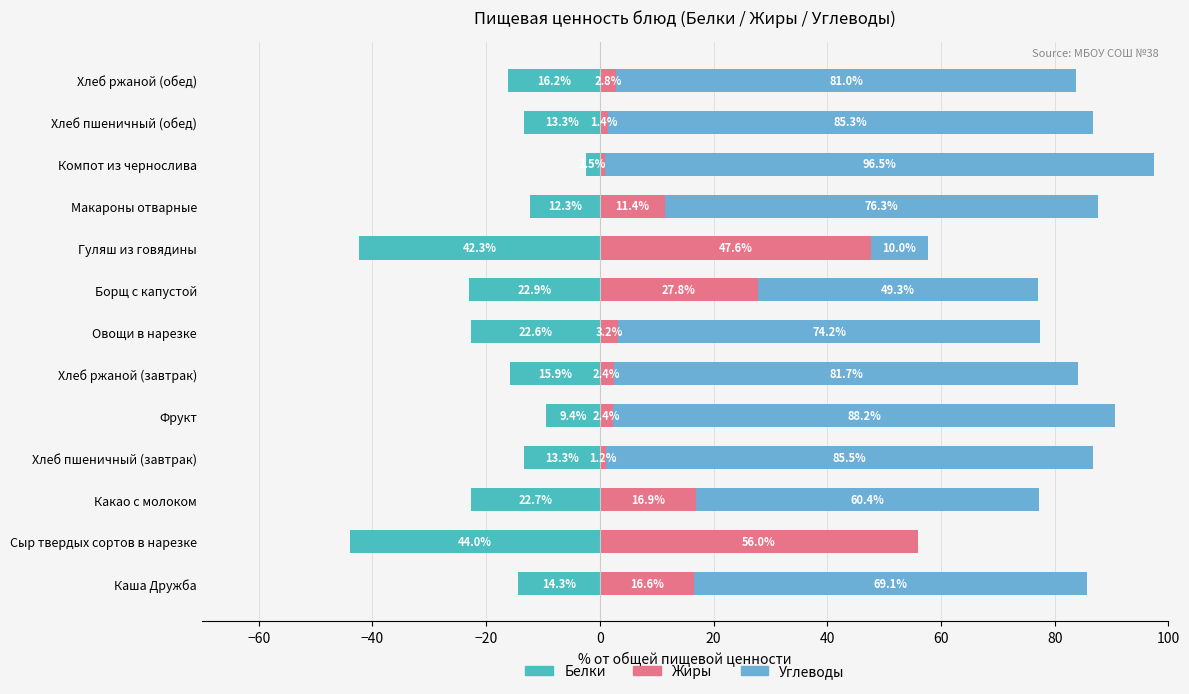

How many values in Углеводы are above zero?

12